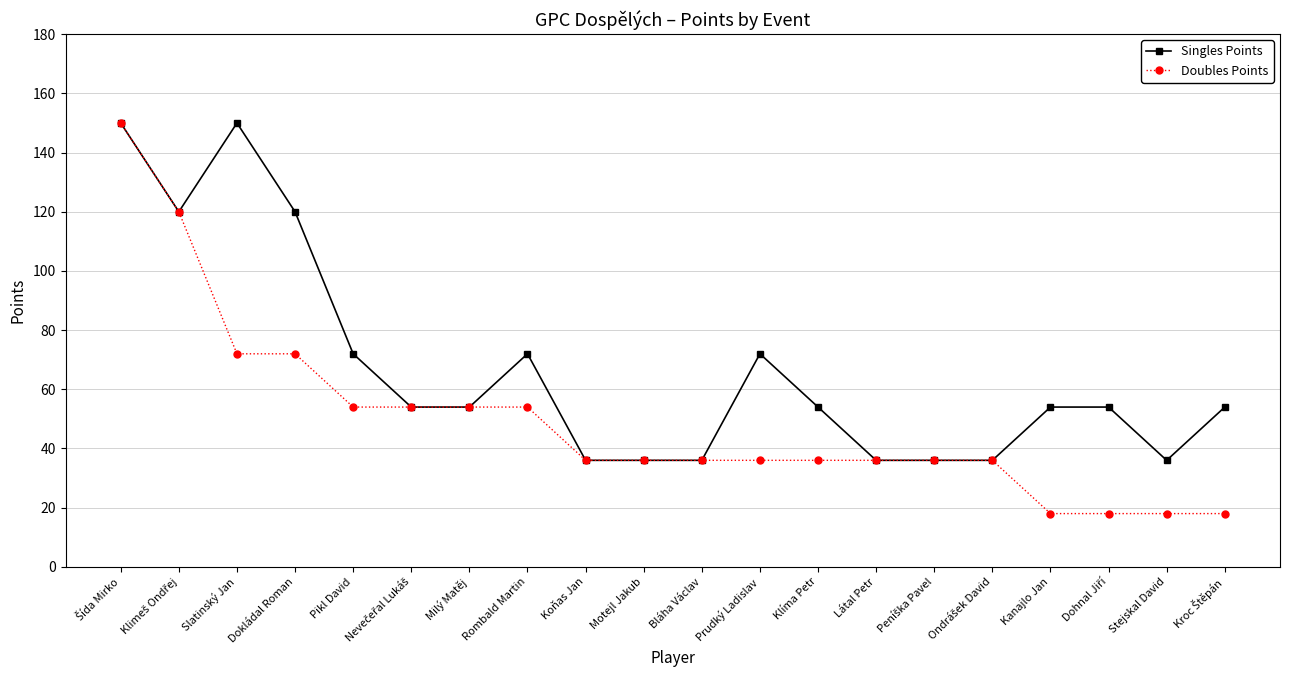

True or false: Singles Points has more than 1 interior local peaks.

True